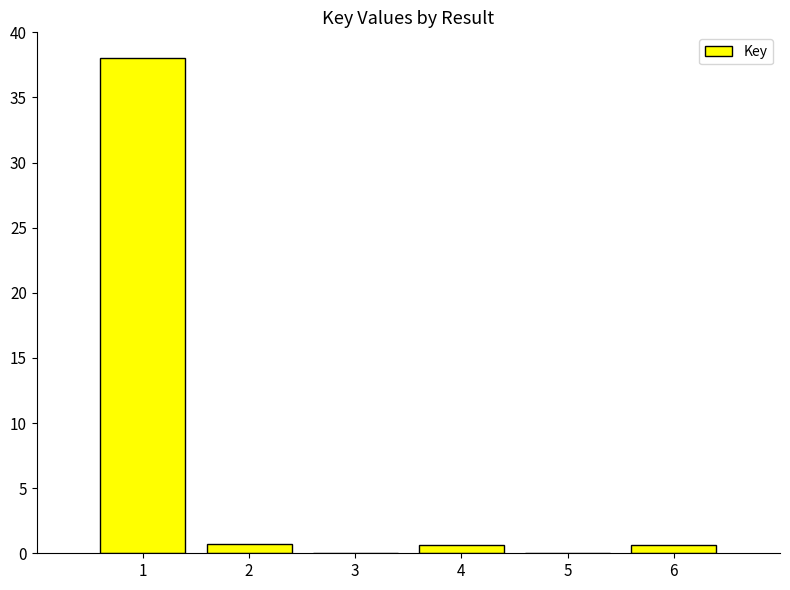

What is the maximum value shown in the chart?

38.0